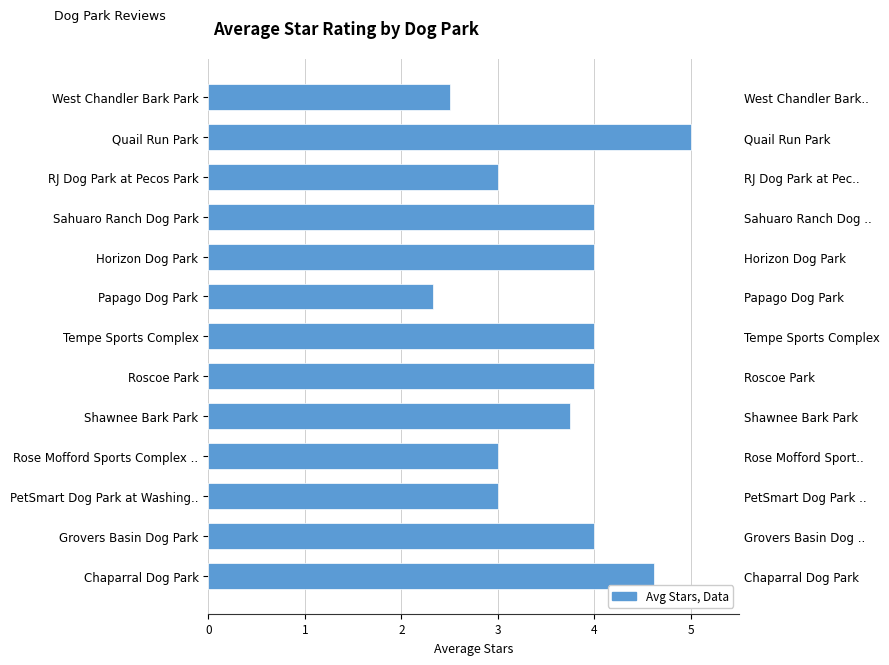

How many categories are shown in the chart?

13